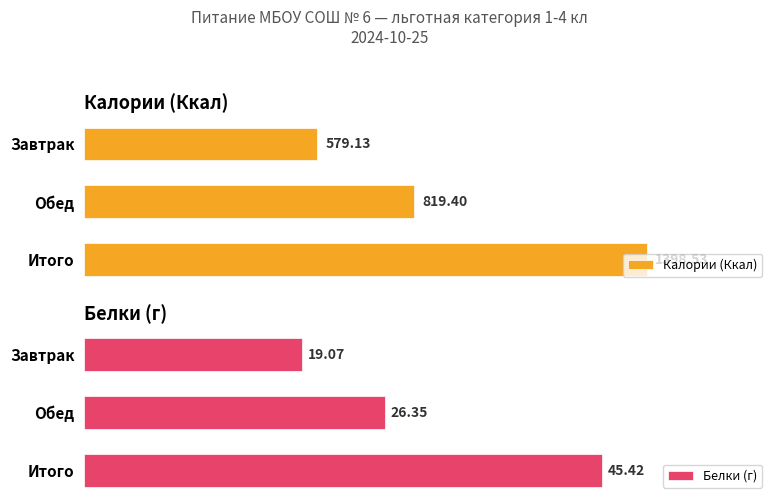

Which series has the widest spread of values?

Калории (Ккал)